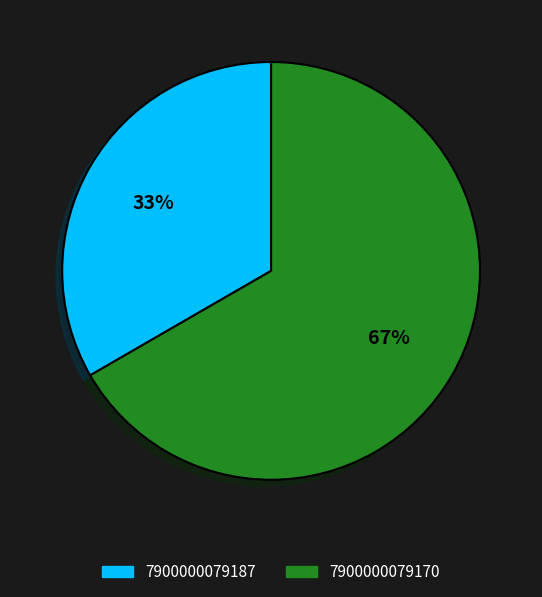

To the nearest percent, what percentage of the pie is 7900000079170?

67%